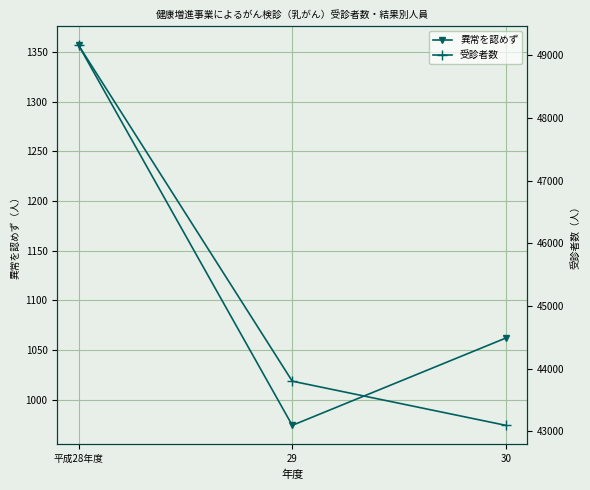

At which label does 異常を認めず reach its peak?

平成28年度